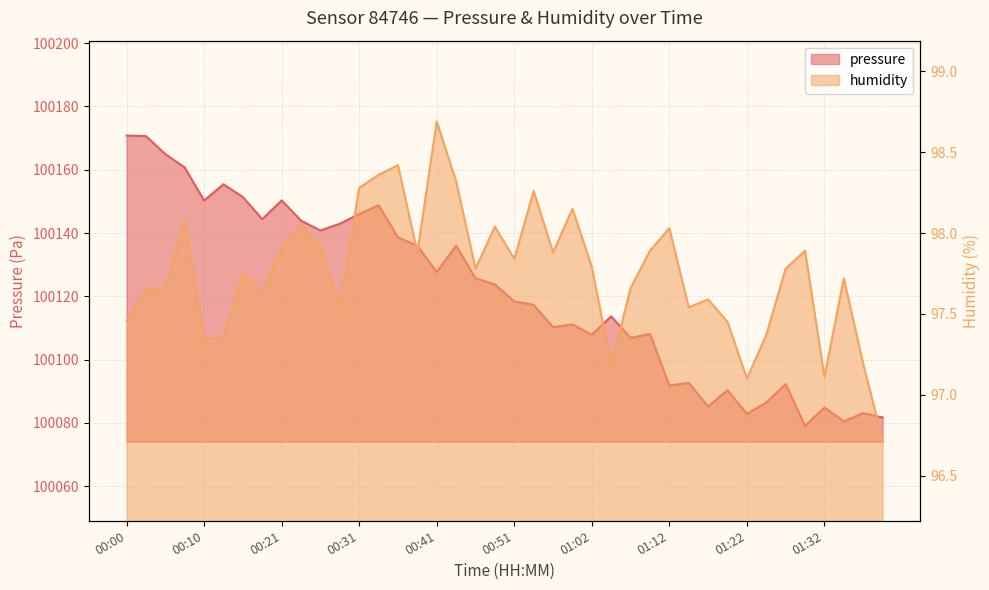

List the series in order of their peak value, highest first.

pressure, humidity